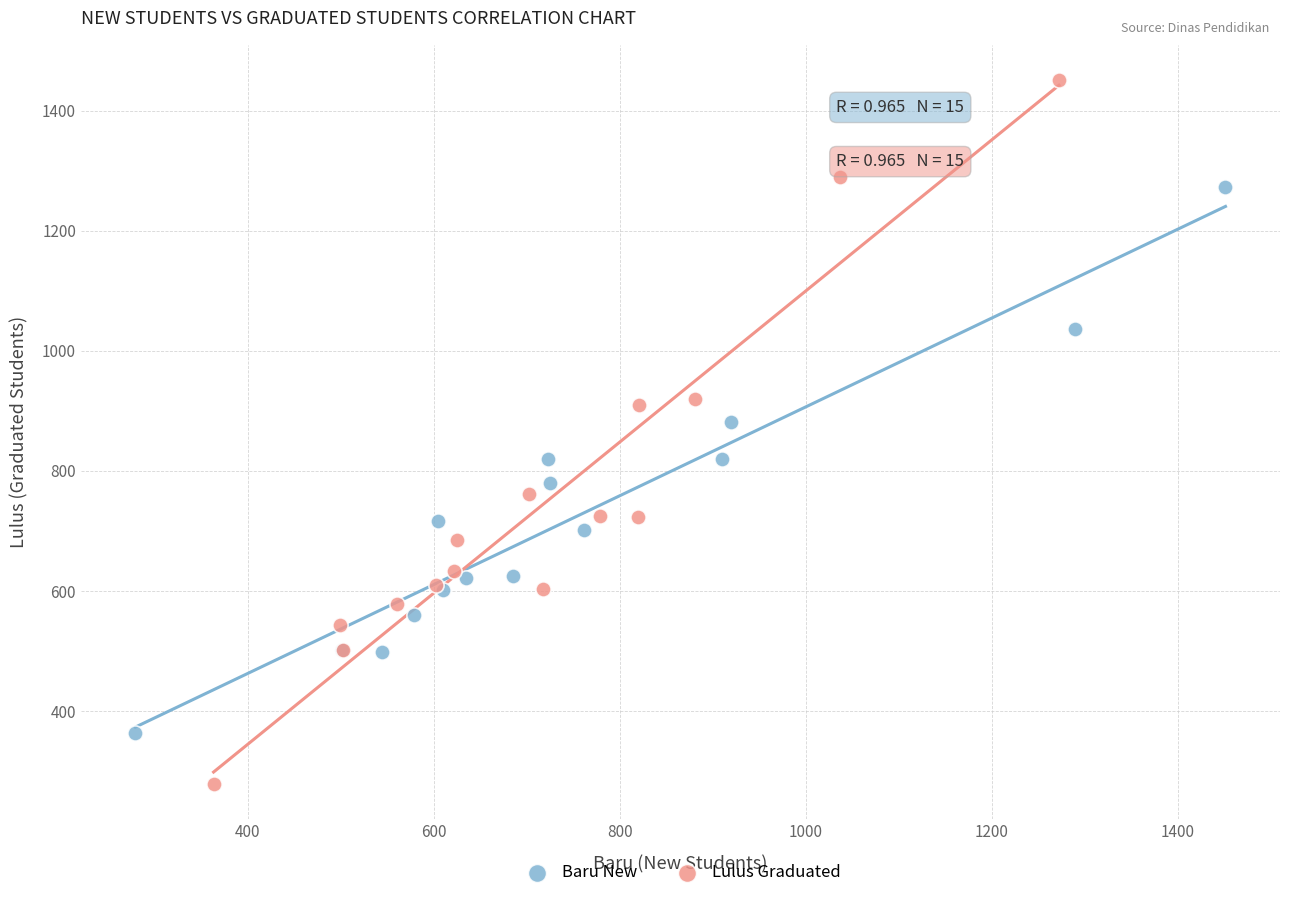

Which series reaches the minimum Y coordinate?

Lulus Graduated